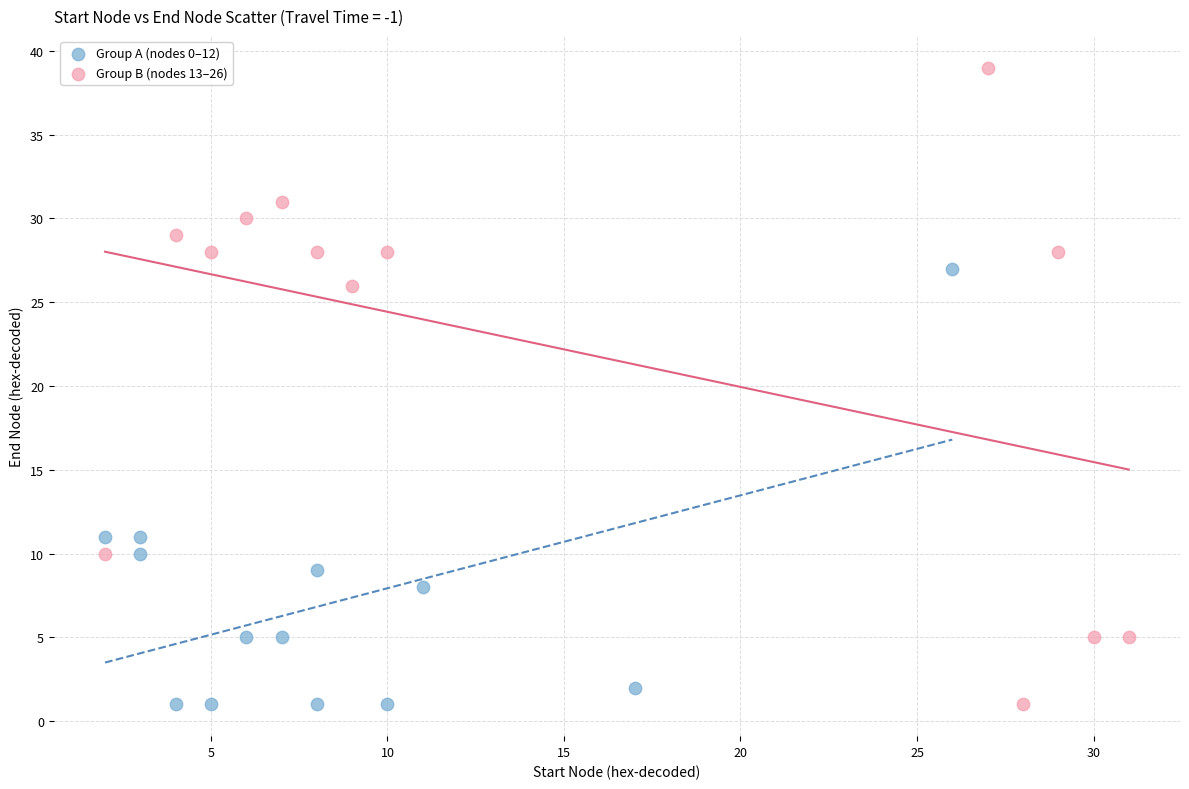

Which series reaches the maximum Y coordinate?

Group B (nodes 13–26)